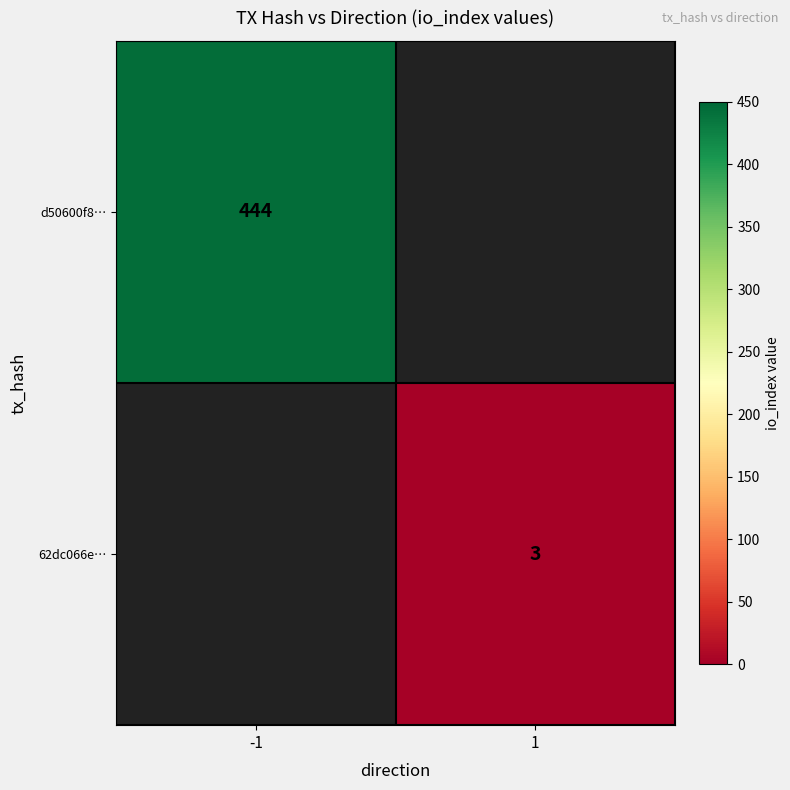

True or false: 62dc066e… has a value of 3 at 1.

True